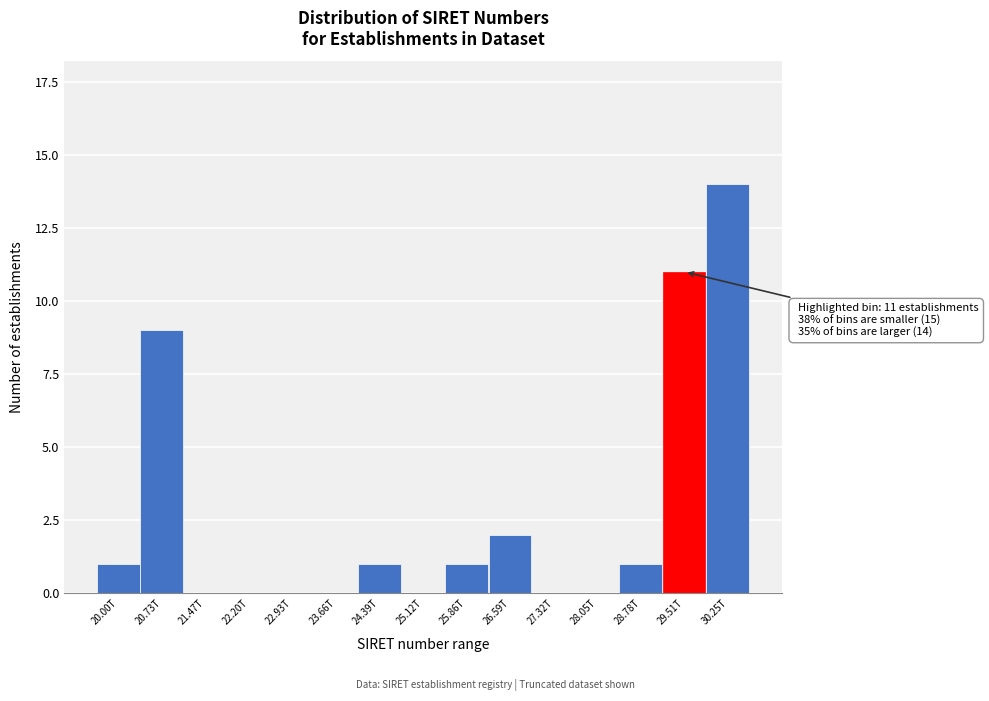

Reading right to left, list all the values displayed in this chart.

30.25T=14	29.51T=11	28.78T=1	28.05T=0	27.32T=0	26.59T=2	25.86T=1	25.12T=0	24.39T=1	23.66T=0	22.93T=0	22.20T=0	21.47T=0	20.73T=9	20.00T=1